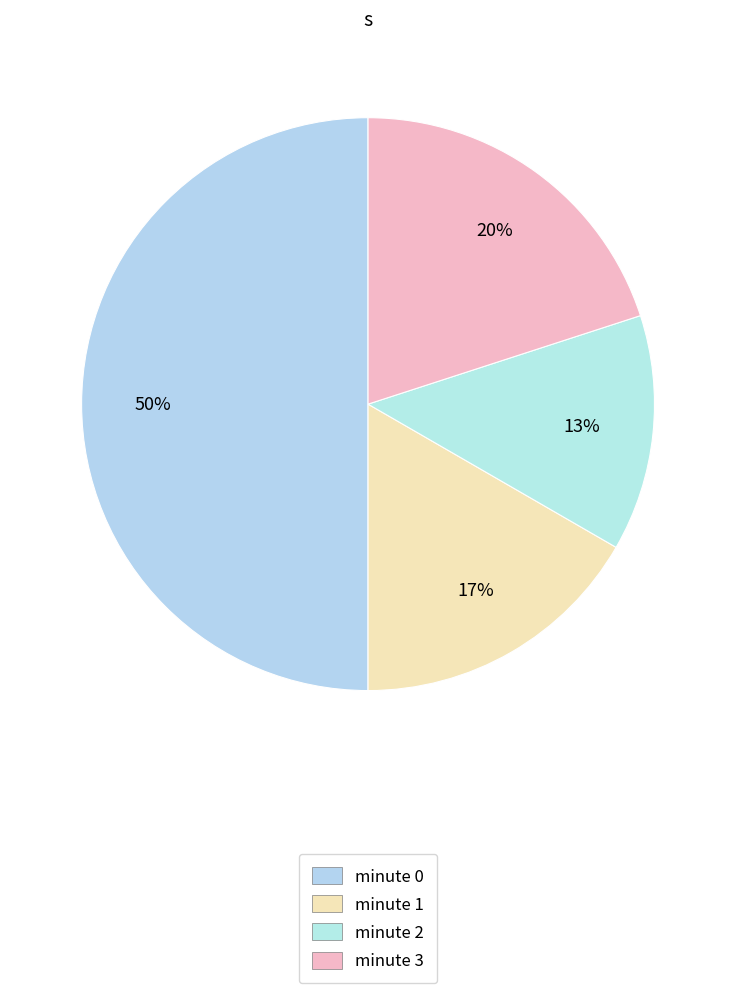

What percentage is the minute 2 slice, to the nearest percent?

13%